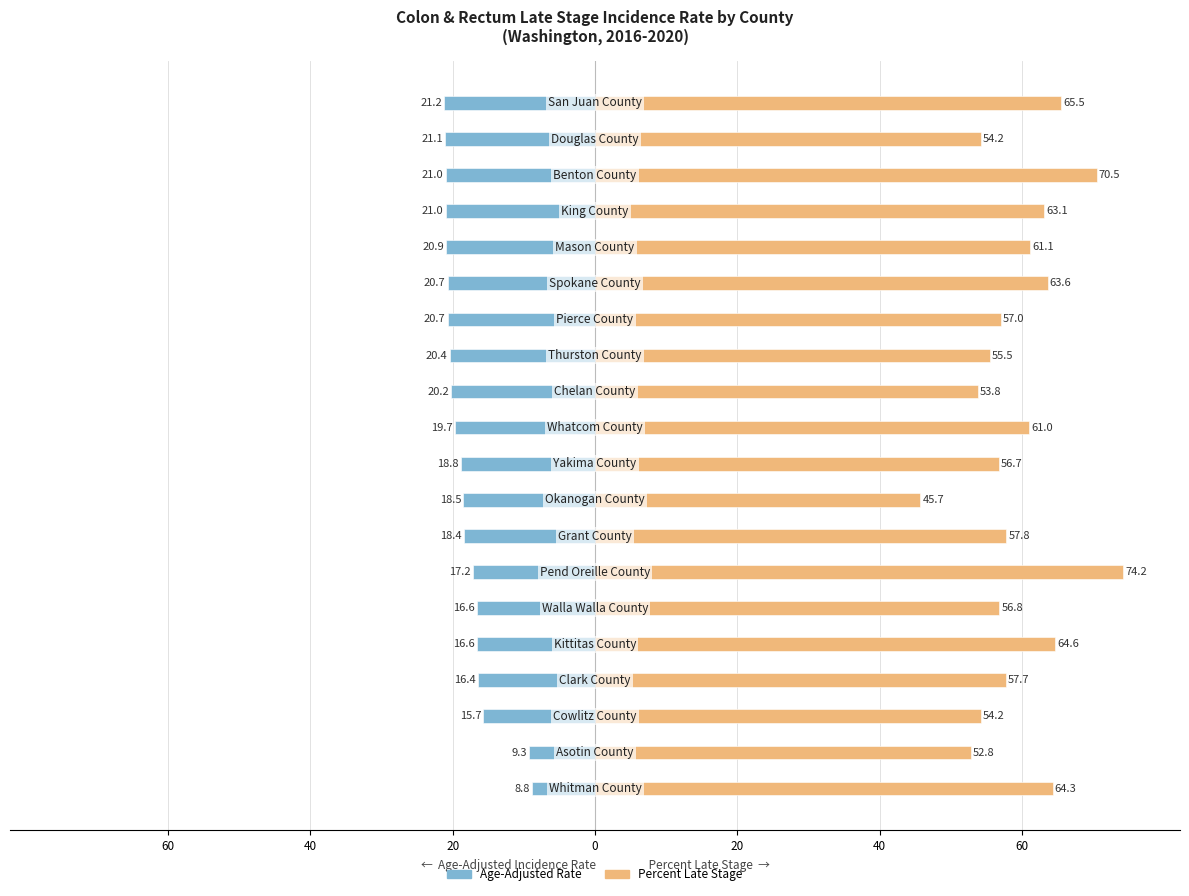

What is the average value of the Percent Late Stage series?

59.5